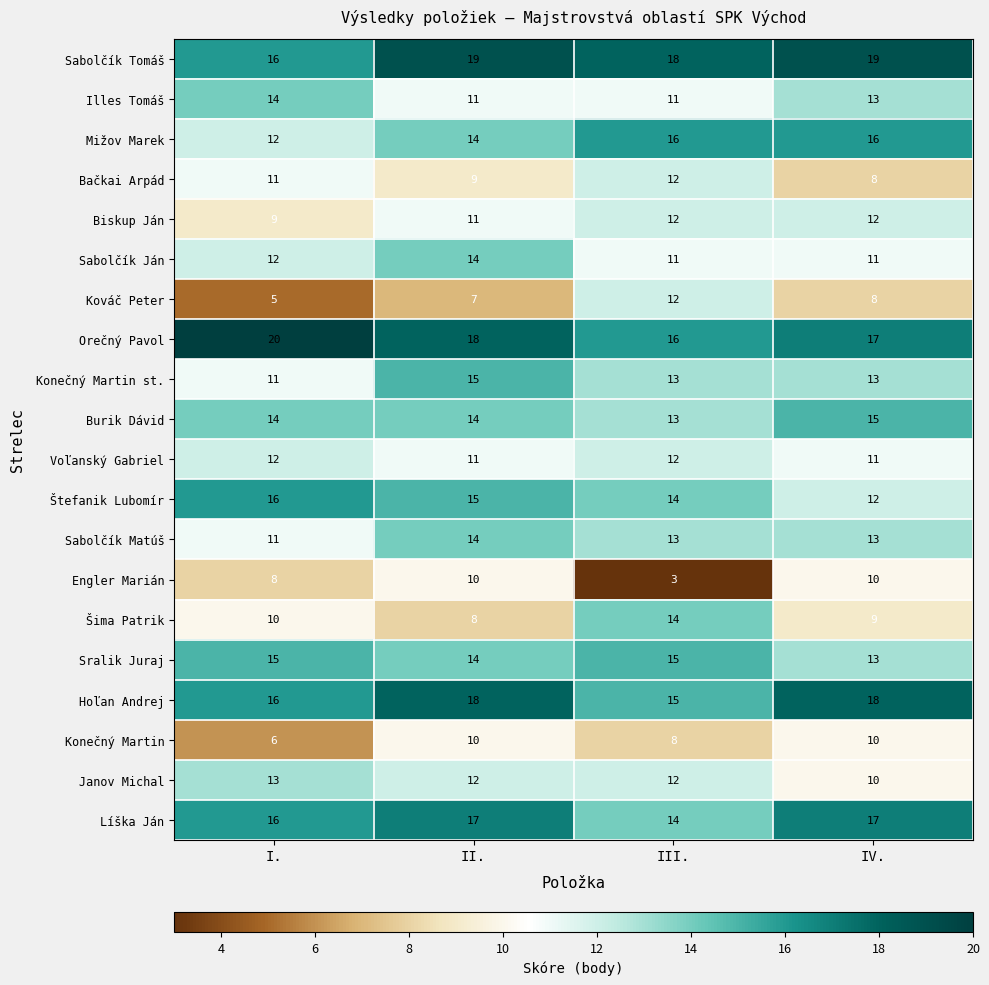

What is the smallest value displayed?

3